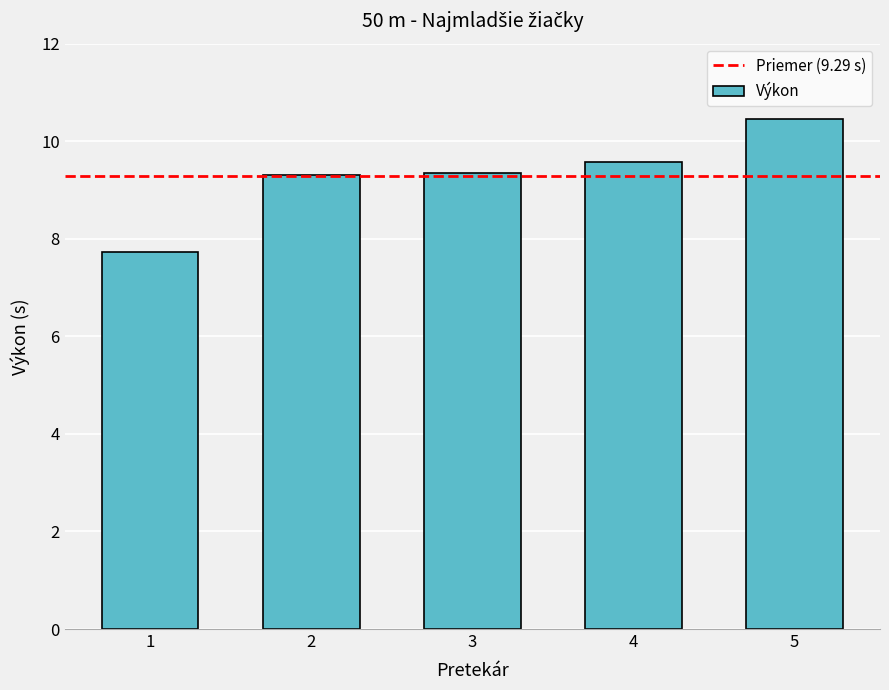

What is the maximum value shown in the chart?

10.5